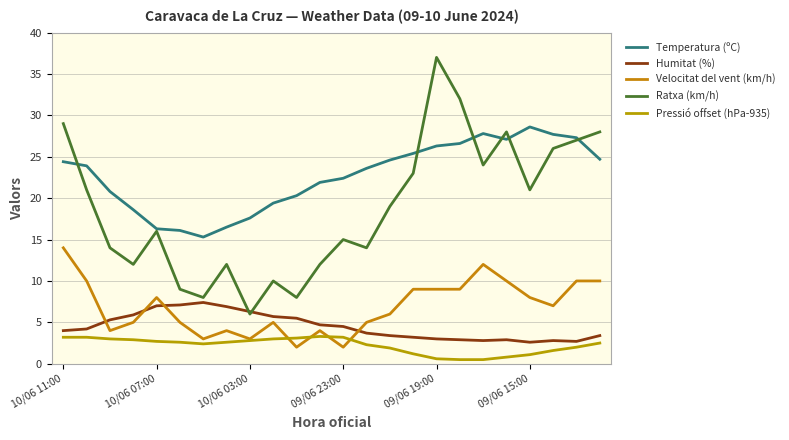

Does the chart have visible grid lines?

Yes